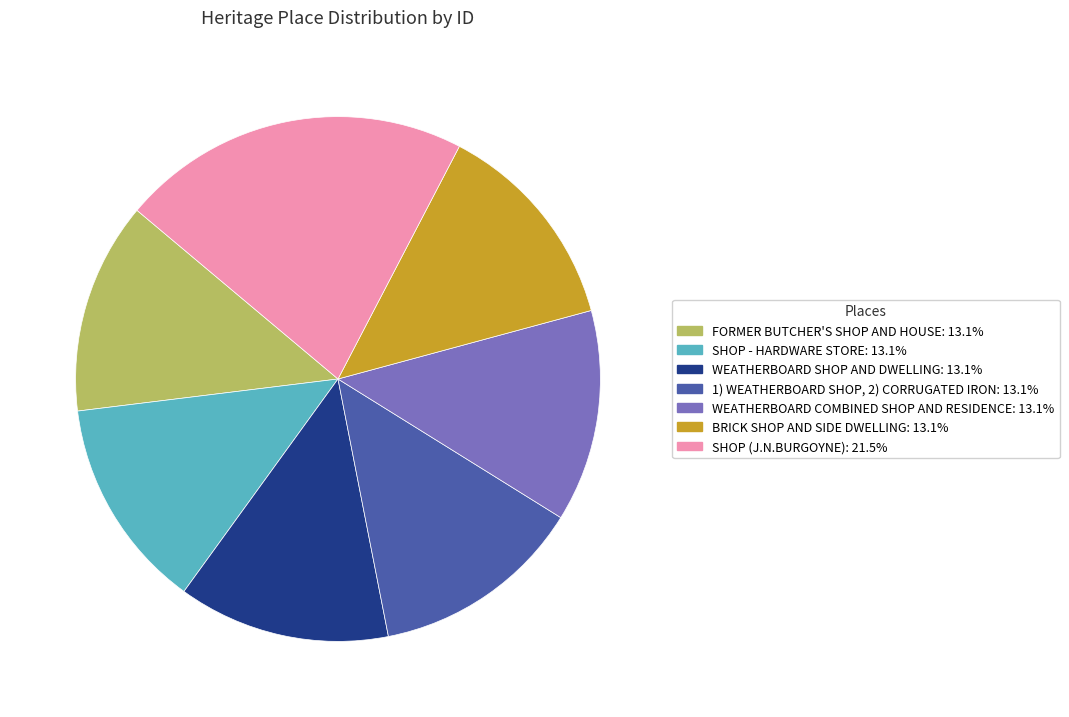

Is WEATHERBOARD COMBINED SHOP AND RESIDENCE: 13.1% the majority of the pie?

No